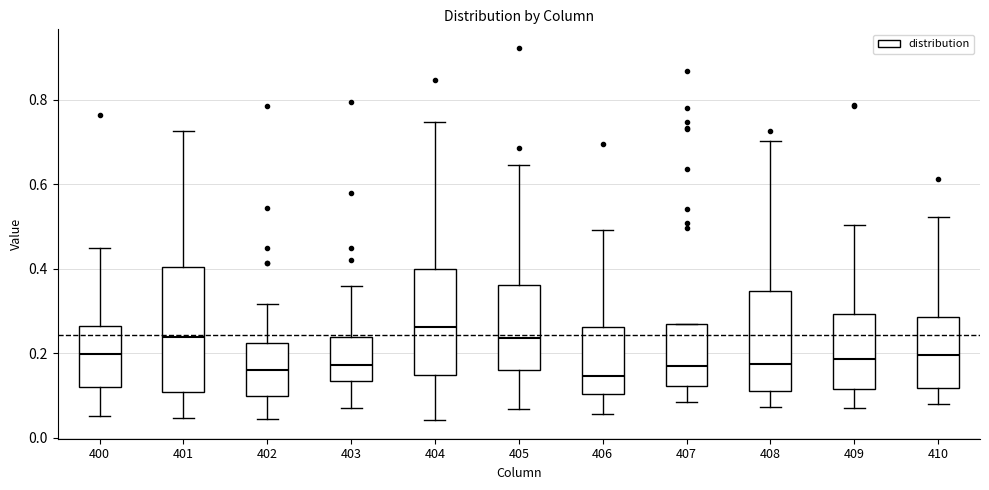

Where is the lower edge of the box at x = 401 on the y-axis? The values are not printed on the chart, so give them approximately, as read against the axis.

0.10